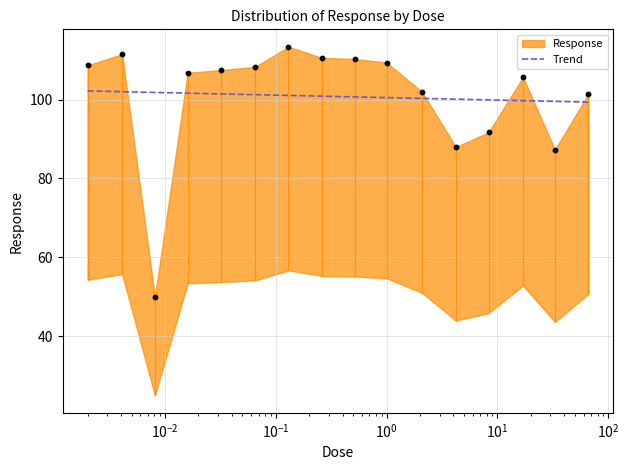

Between 0.0081 and 8.3, which is larger?

8.3